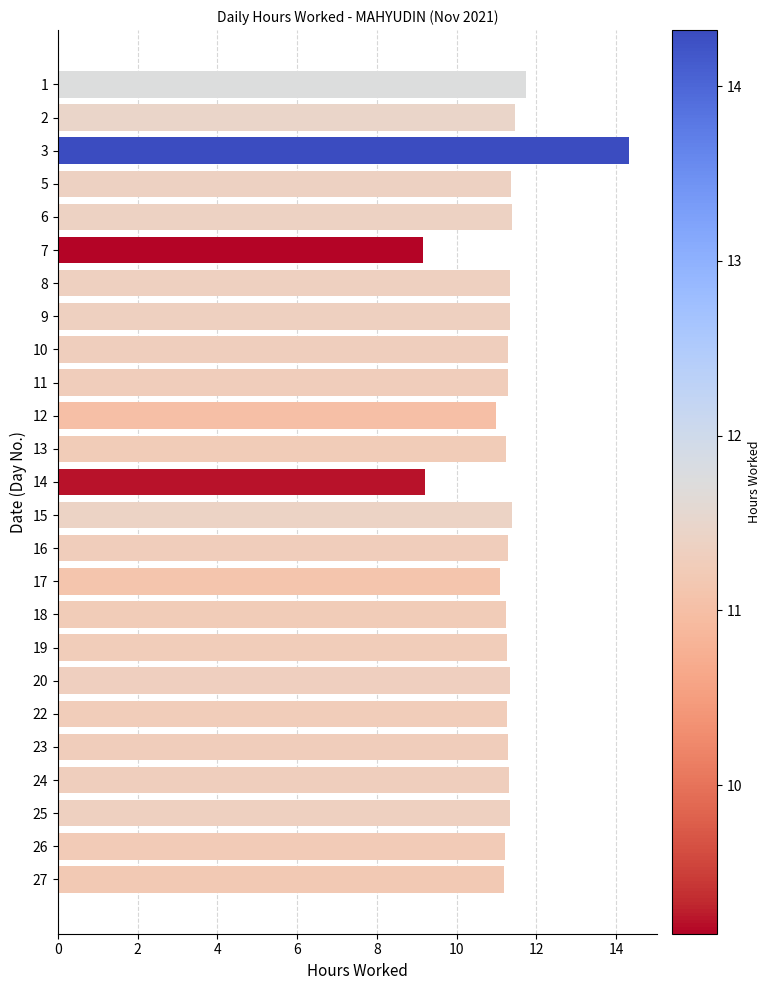

What is the value of the 14th bar from the top?

11.4